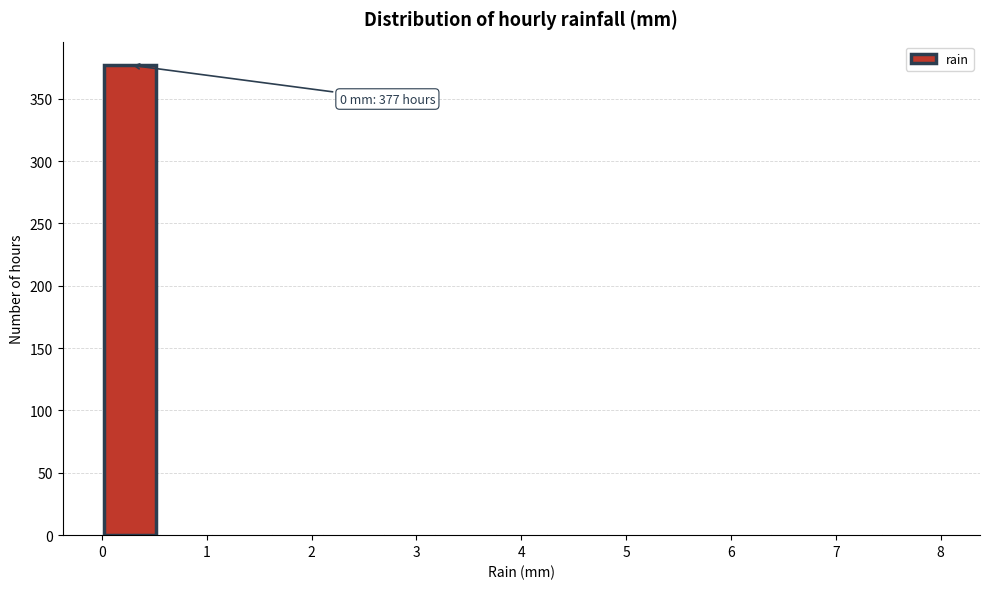

Which range on the x-axis has the tallest bar?

0.0 to 0.5